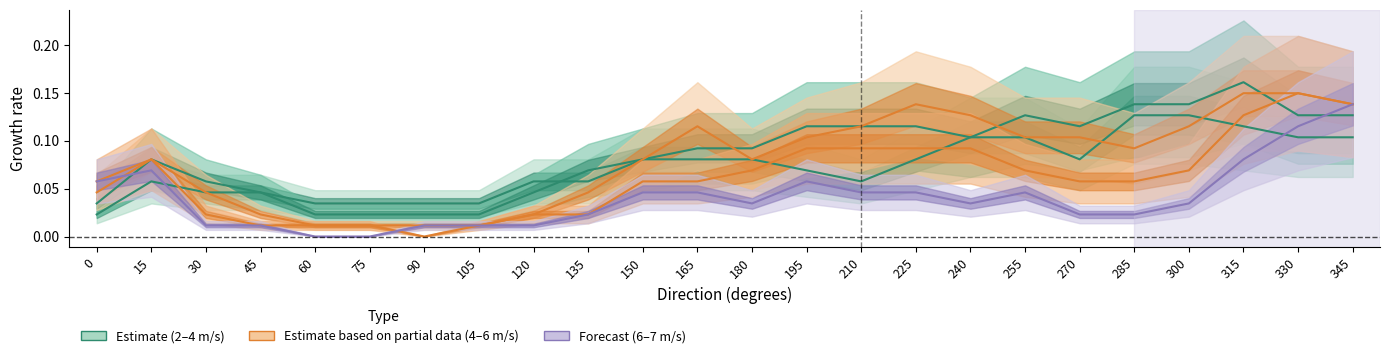

Where is the first local maximum for 5.00 -  6.00?

15